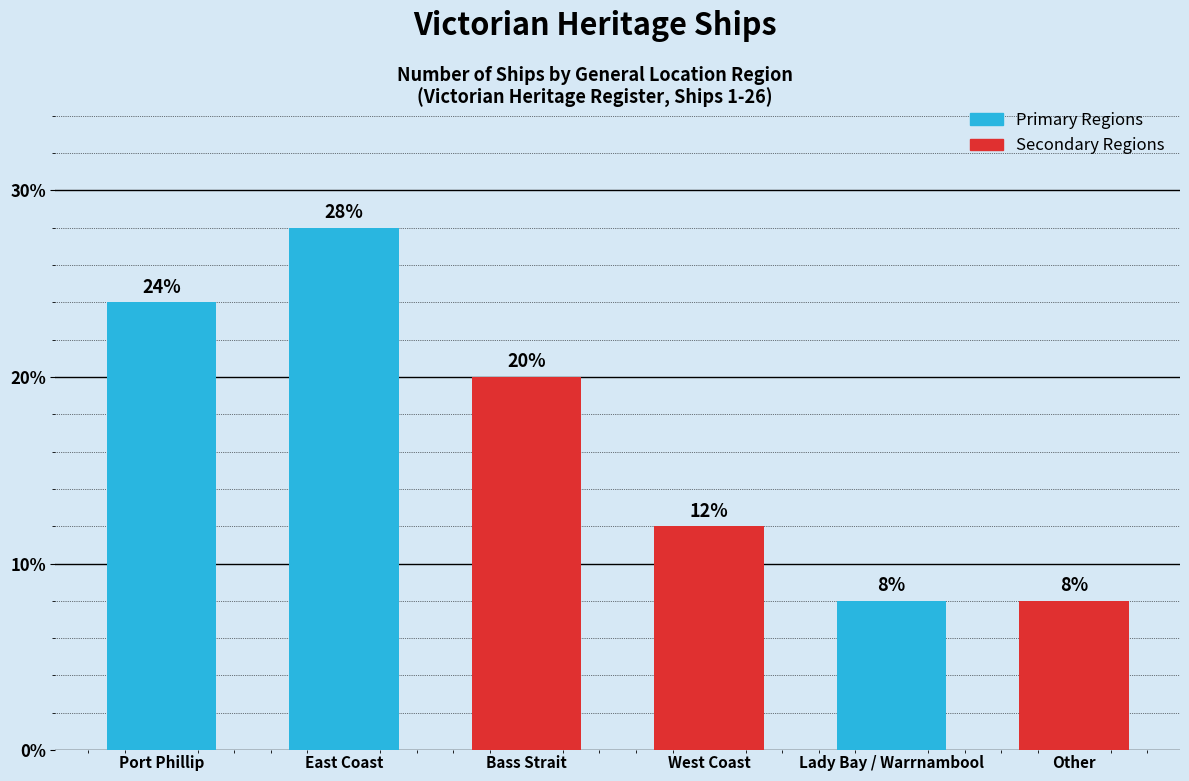

What is the difference between the maximum and minimum values?

20.0